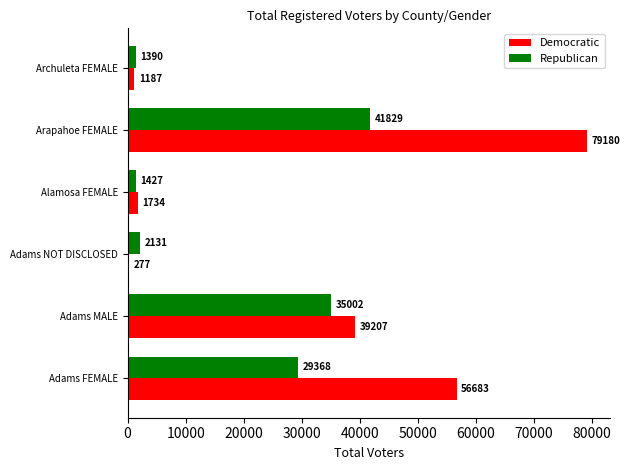

Which series has the widest spread of values?

Democratic